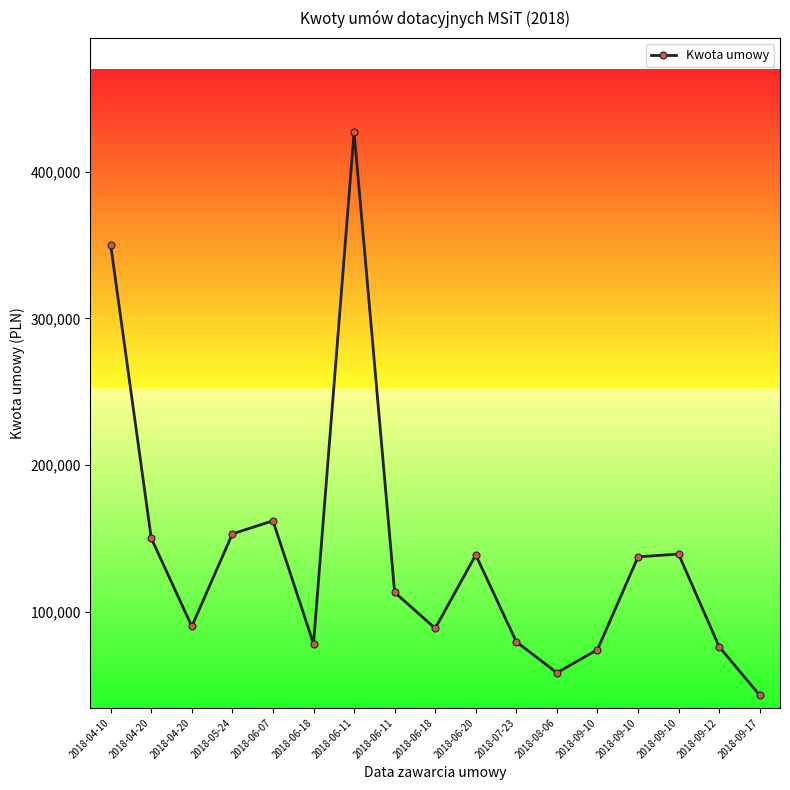

What is the sum of the values at 2018-06-11 and 2018-05-24?

266247.9